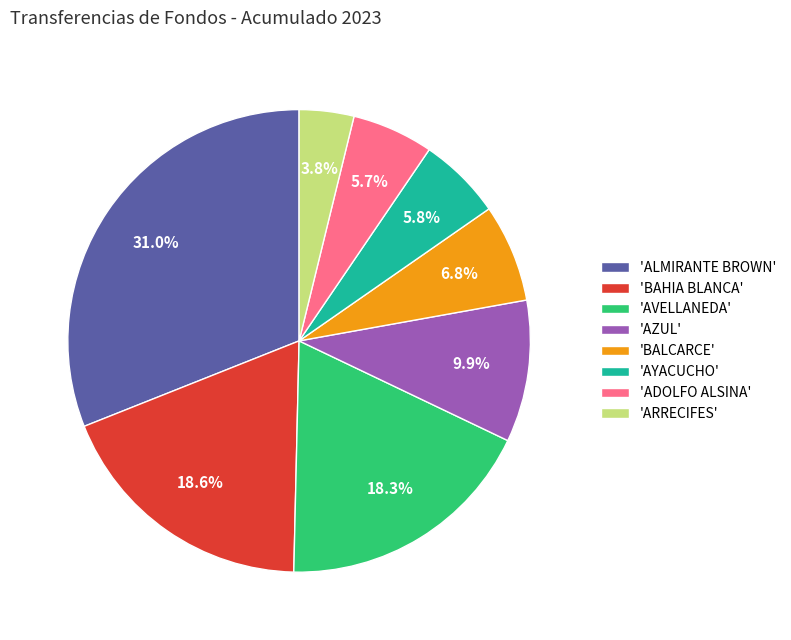

Which has a higher value, 'AYACUCHO' or 'AVELLANEDA'?

'AVELLANEDA'